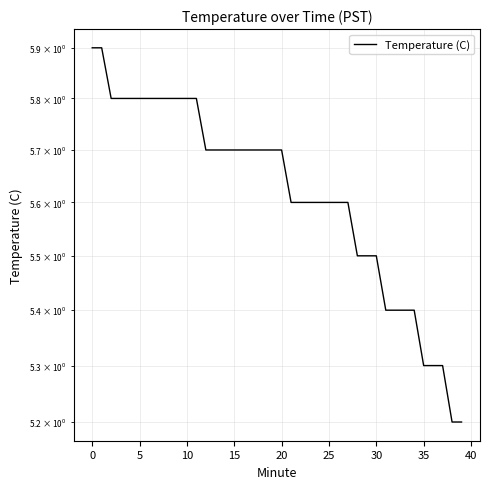

What is the label of the 1st point from the right?

39